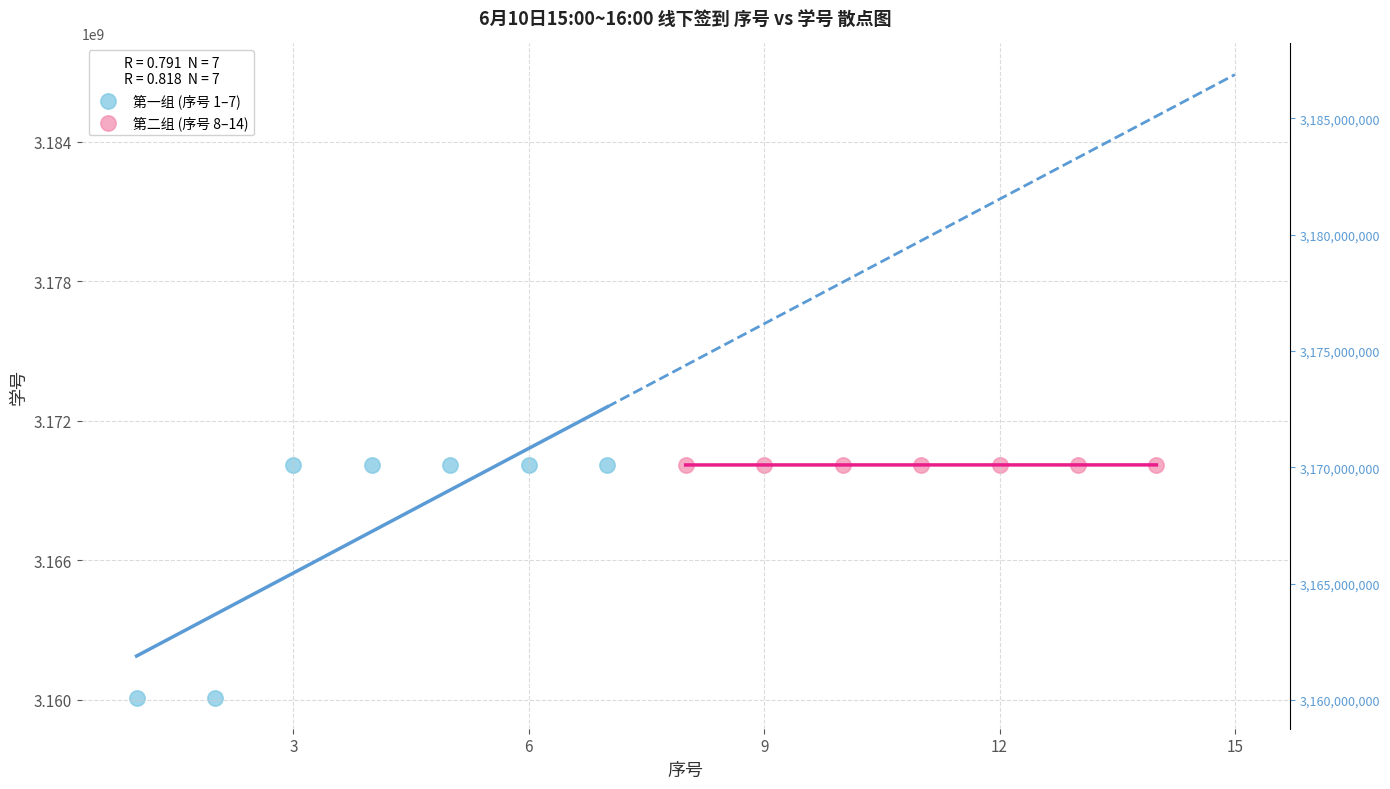

Which series reaches the minimum Y coordinate?

第一组 (序号 1–7)